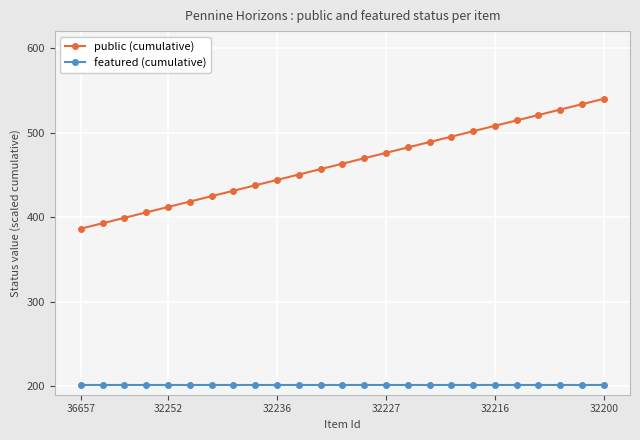

Reading left to right, list all the values displayed in this chart.

public (cumulative): 386.4	392.8	399.2	405.6	412.0	418.4	424.8	431.2	437.6	444.0	450.4	456.8	463.2	469.6	476.0	482.4	488.8	495.2	501.6	508.0	514.4	520.8	527.2	533.6	540.0
featured (cumulative): 202.0	202.0	202.0	202.0	202.0	202.0	202.0	202.0	202.0	202.0	202.0	202.0	202.0	202.0	202.0	202.0	202.0	202.0	202.0	202.0	202.0	202.0	202.0	202.0	202.0